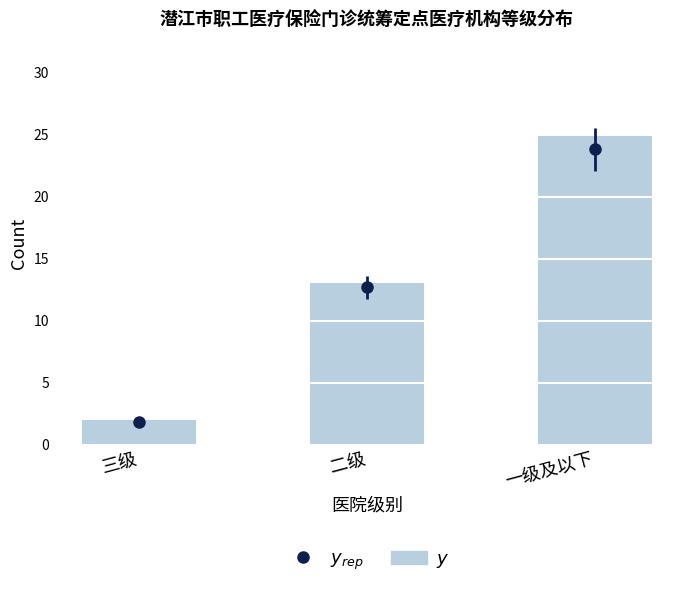

At which label does the data first exceed 13?

一级及以下